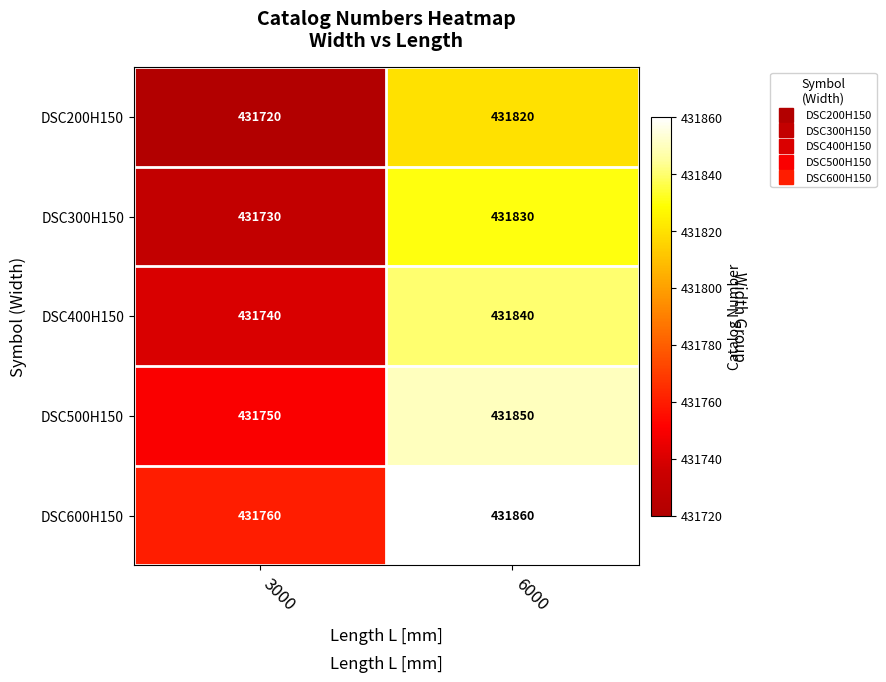

What is the spread (max minus min) of values at 3000?

40